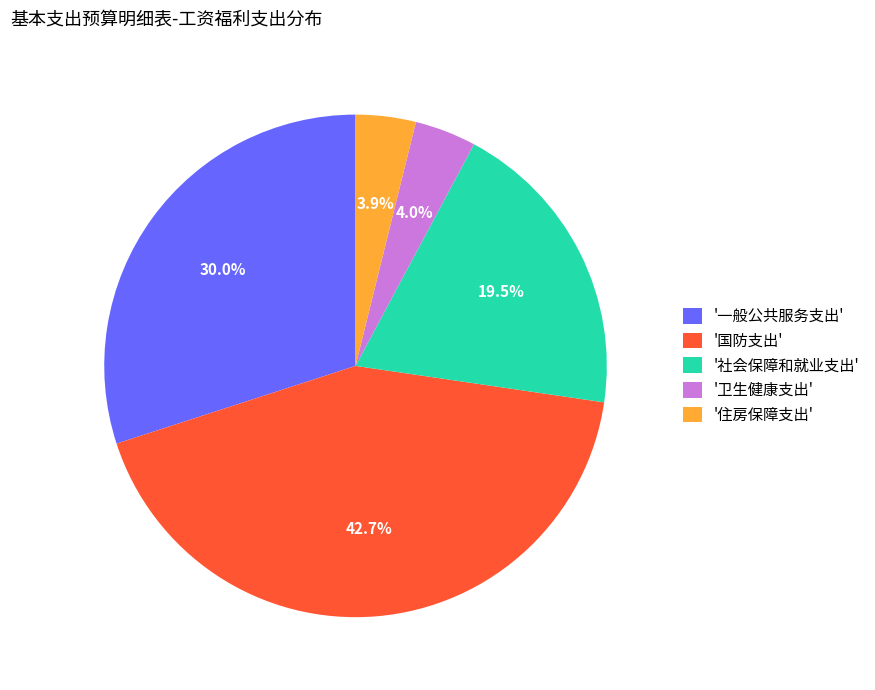

What is the ratio of the value at '社会保障和就业支出' to the value at '卫生健康支出'?

4.9